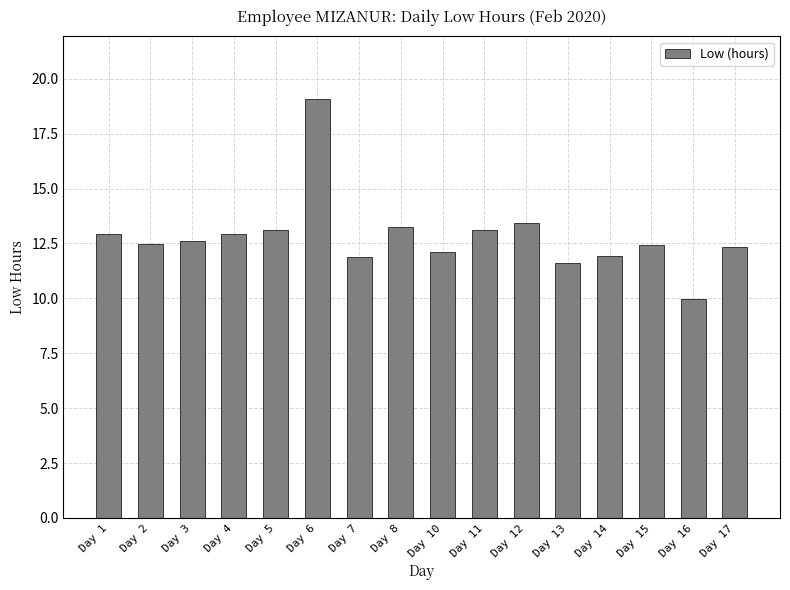

Count the number of categories in the chart.

16